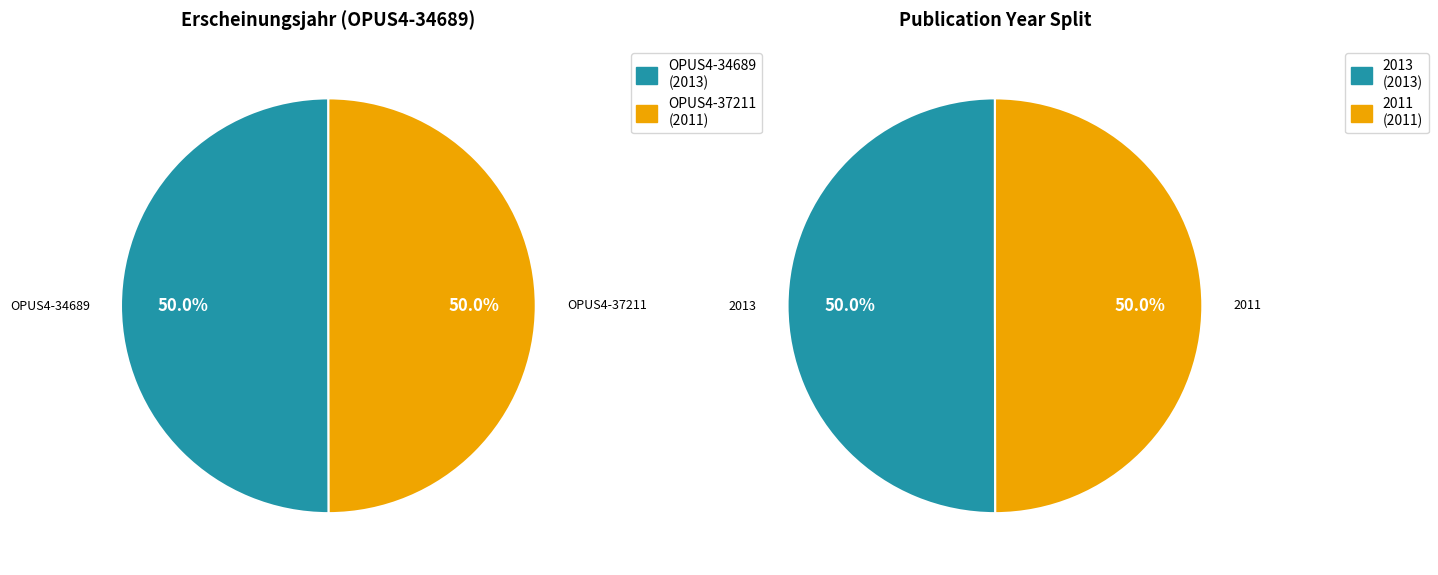

What is the ratio of the value at OPUS4-37211 to the value at OPUS4-34689?

1.0